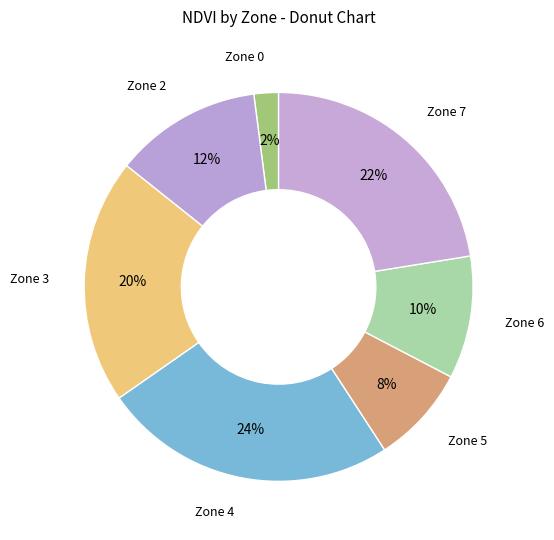

Between Zone 7 and Zone 5, which is larger?

Zone 7